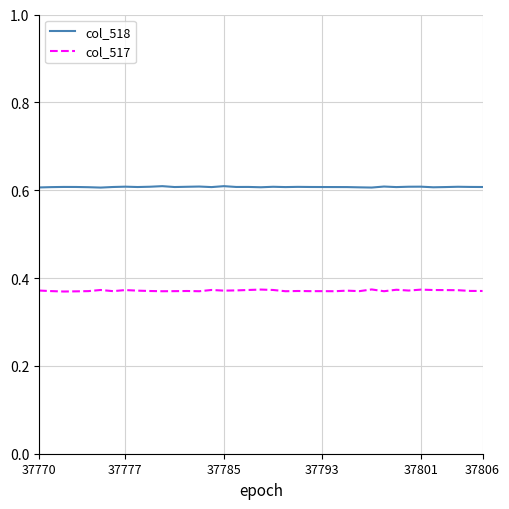

True or false: col_517 and col_518 intersect in this chart.

False